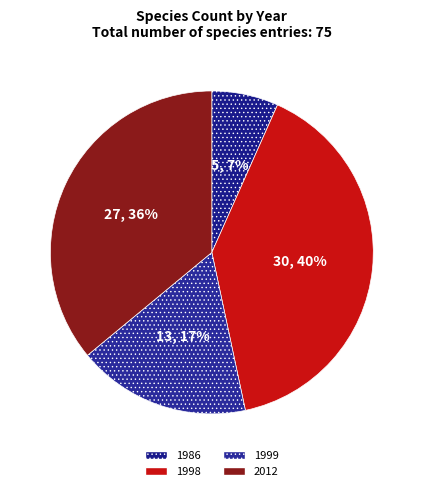

To the nearest percent, what is the combined percentage of 1986 and 1999?

24%